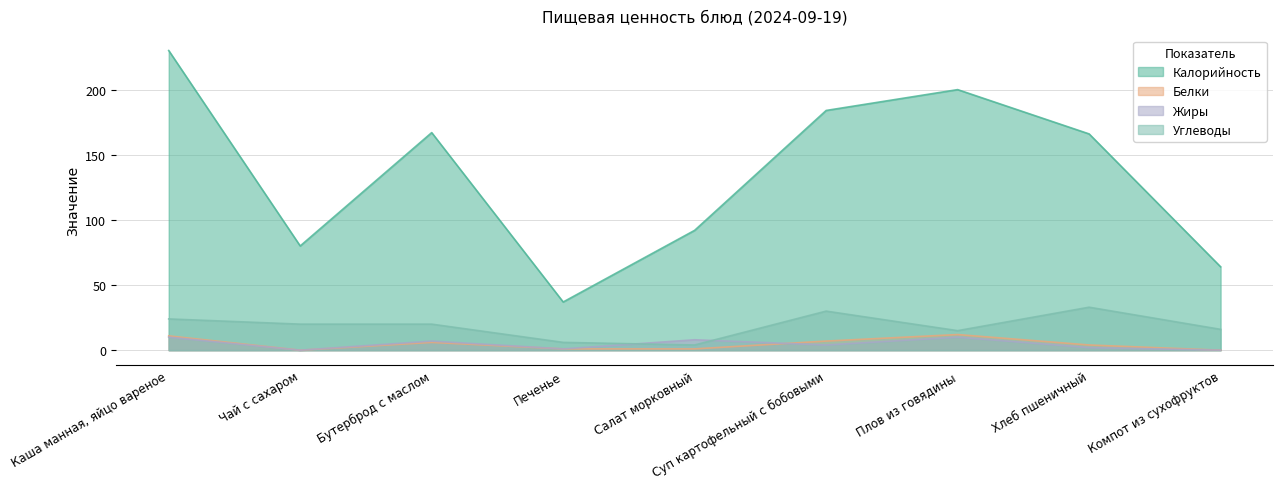

True or false: Белки and Углеводы intersect in this chart.

False